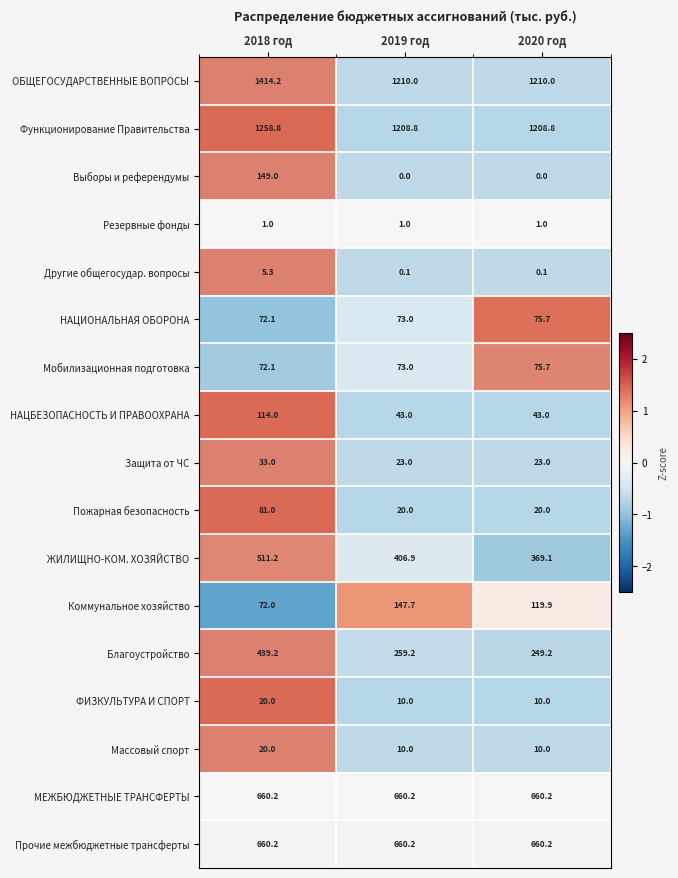

At which category is the sum across all series the highest?

2018 год